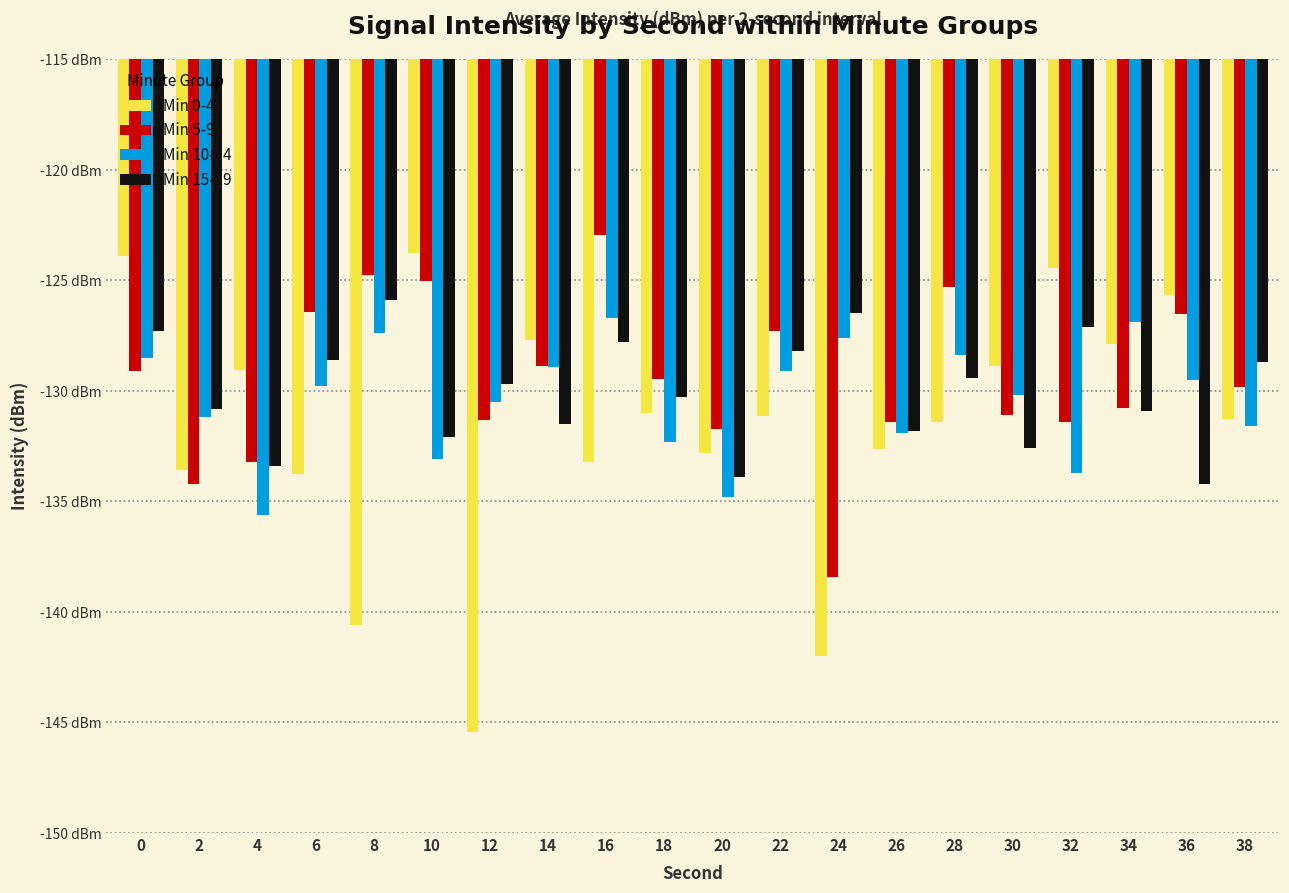

List the series in order of their peak value, highest first.

Min 5-9, Min 0-4, Min 15-19, Min 10-14